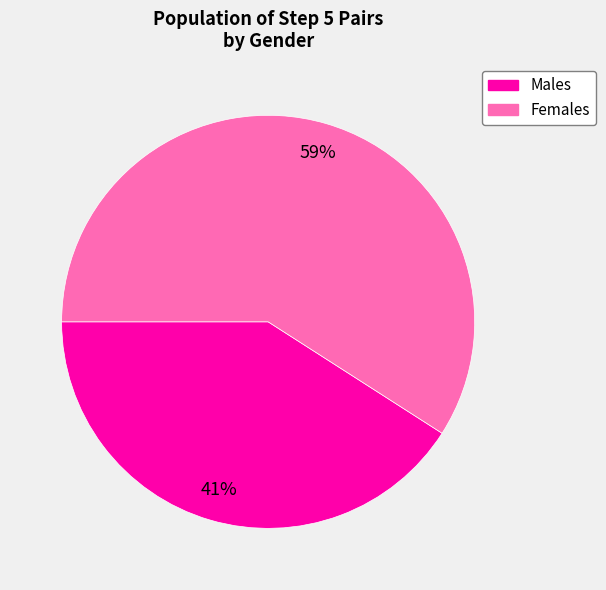

Is Males the majority of the pie?

No